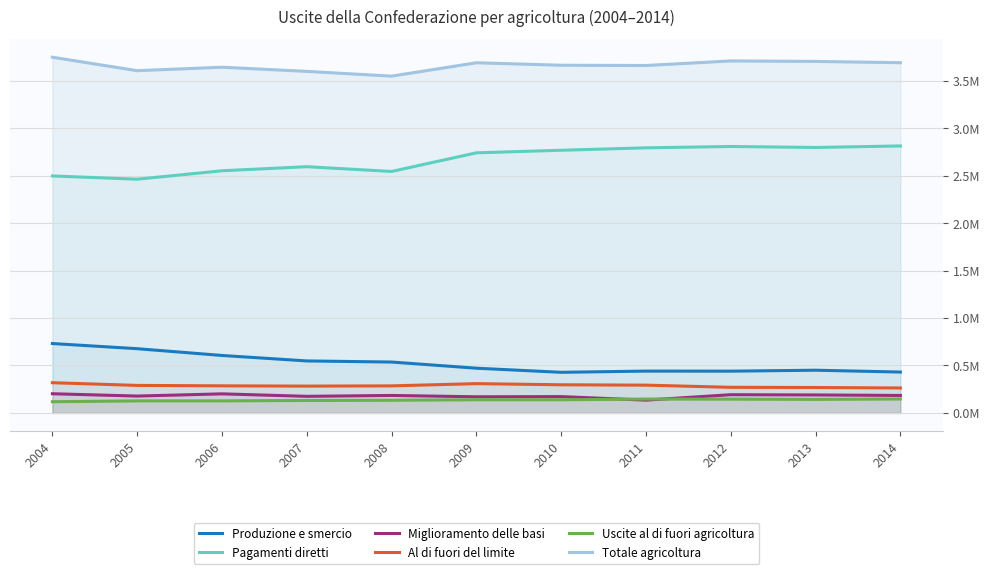

Which series changed the most between 2005 and 2011?

Pagamenti diretti